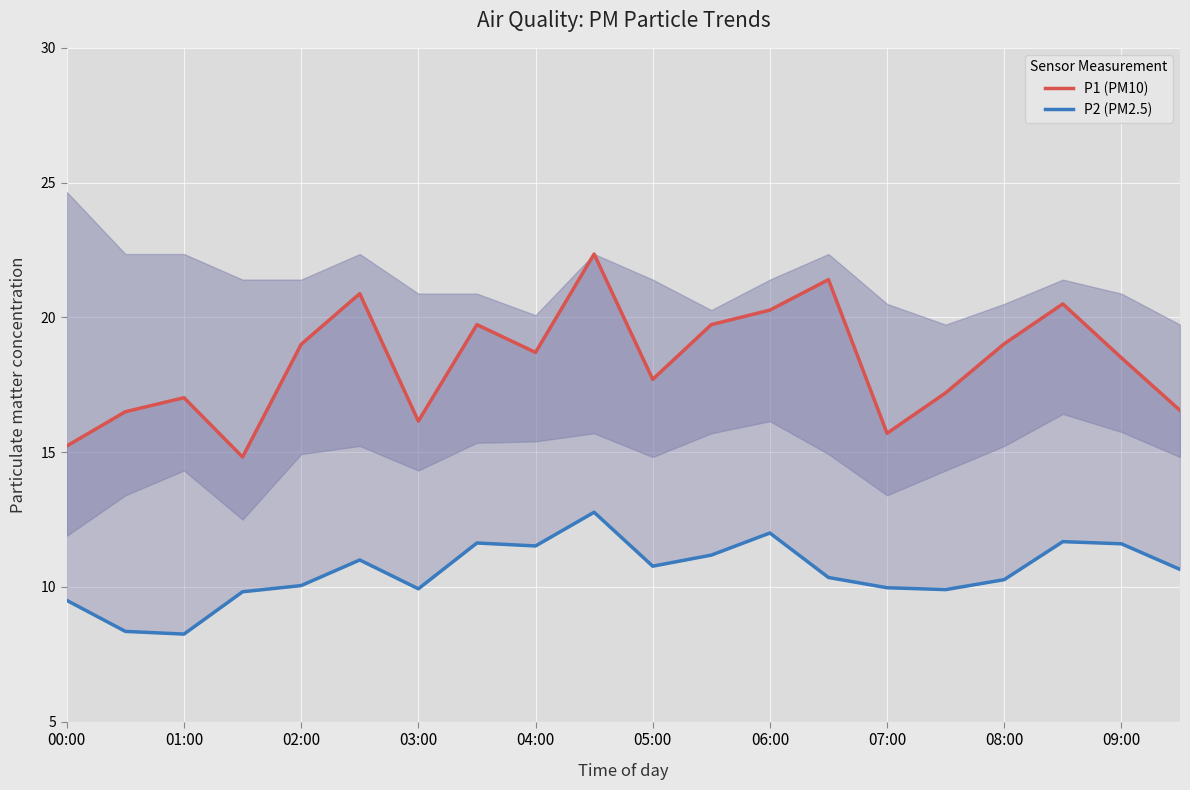

What is the minimum value for P2 (PM2.5)?

8.2